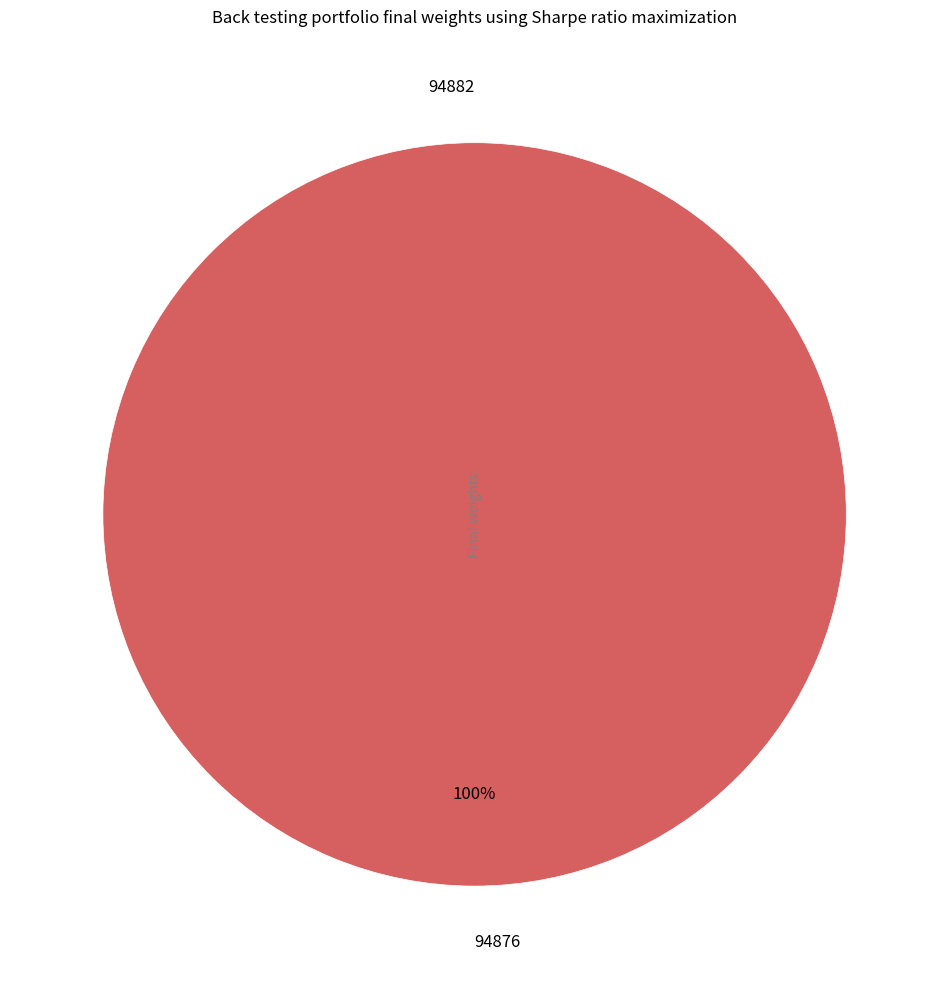

Which category accounts for the majority?

94876